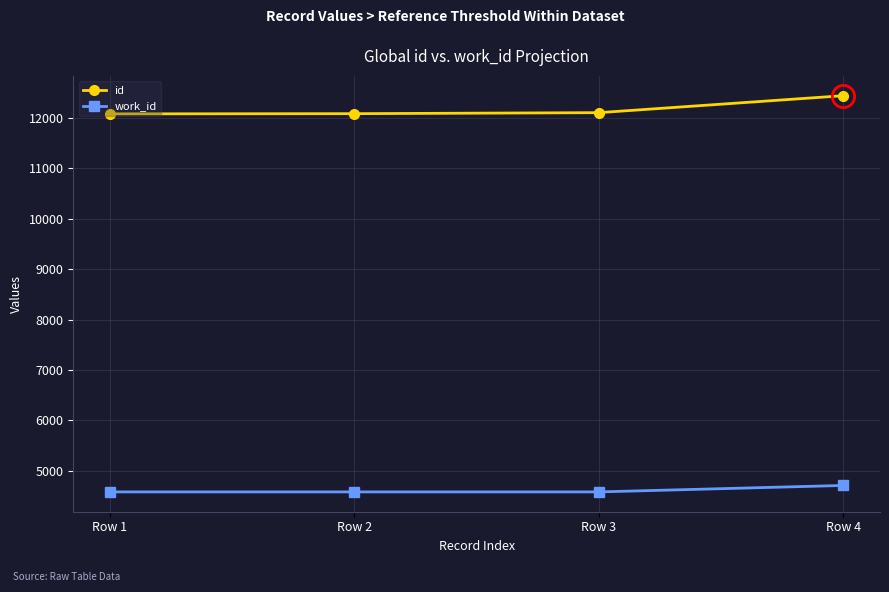

Which series has the widest spread of values?

id